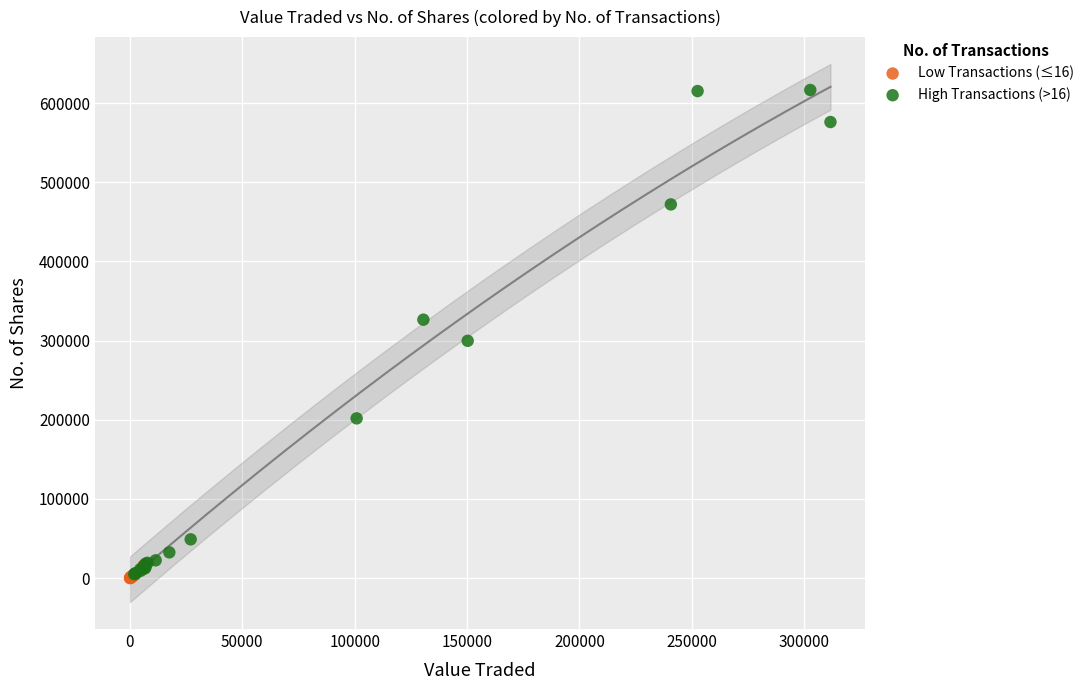

Which series contains the highest Y value?

High Transactions (>16)